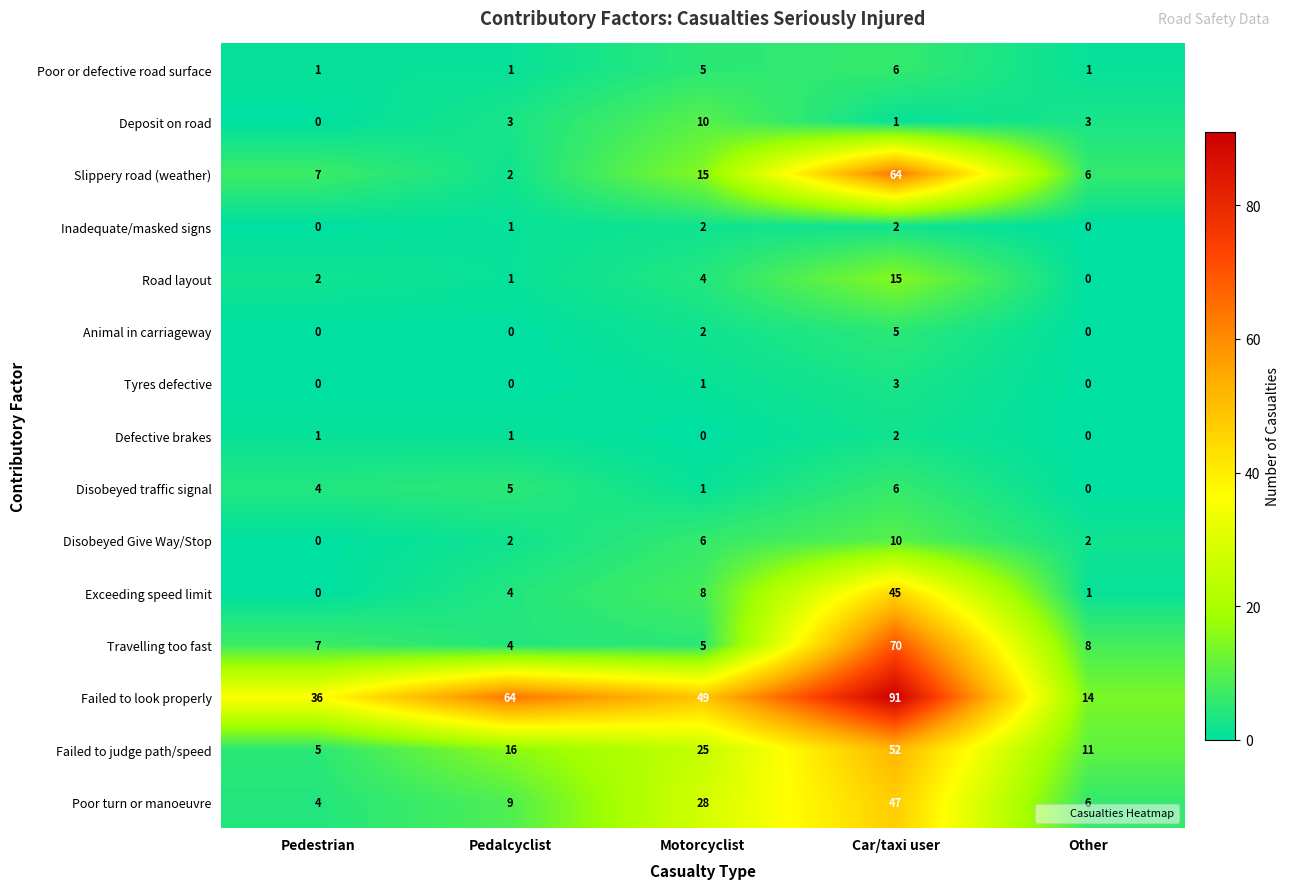

What is the difference between the highest and lowest values at Other?

14